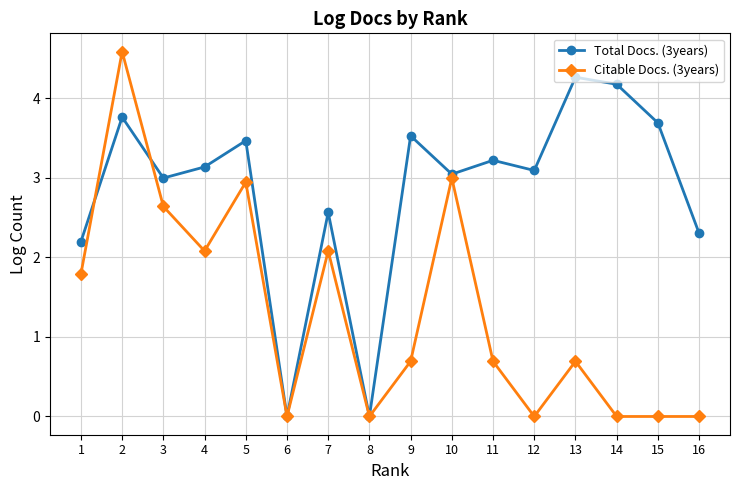

List the series in order of their overall mean, lowest first.

Citable Docs. (3years), Total Docs. (3years)